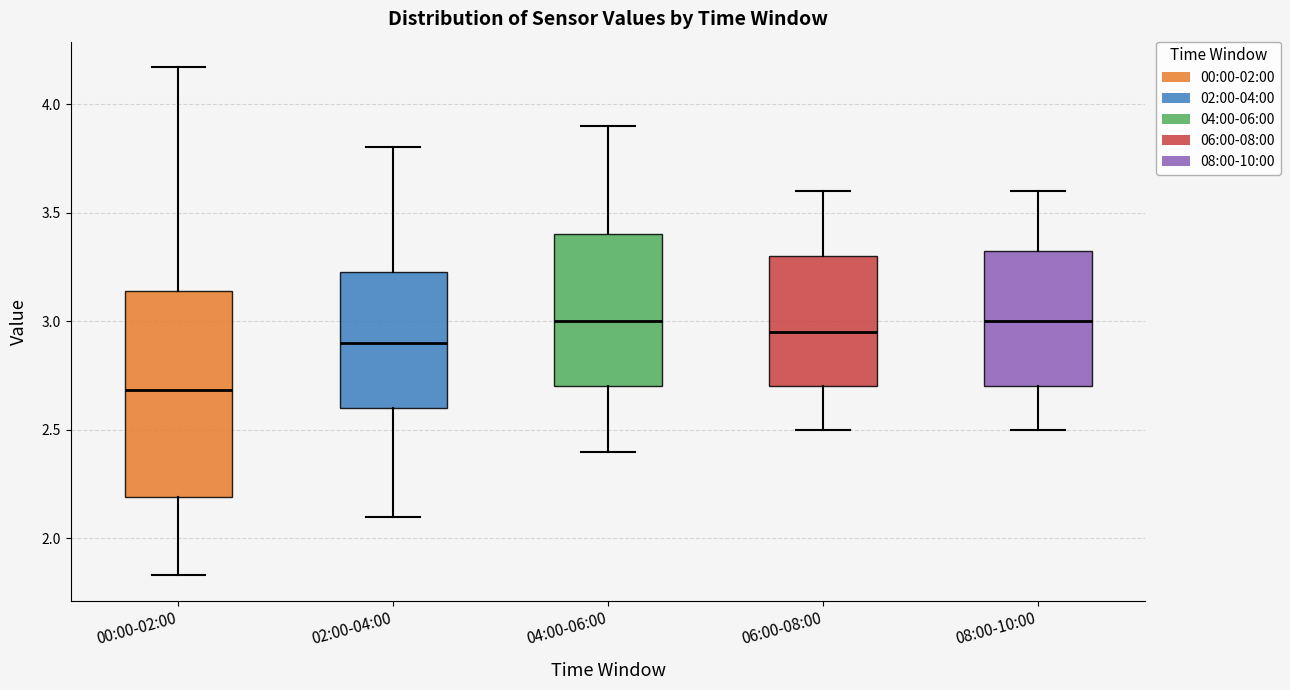

Reading left to right, read every box against the y-axis: the position of its median line, the range the box covers, and the ends of its whiskers. The values are not printed on the chart, so give them approximately, as read against the axis.

00:00-02:00: median 2.70, box 2.20 to 3.15, whiskers 1.85 to 4.15
02:00-04:00: median 2.90, box 2.60 to 3.25, whiskers 2.10 to 3.80
04:00-06:00: median 3.00, box 2.70 to 3.40, whiskers 2.40 to 3.90
06:00-08:00: median 2.95, box 2.70 to 3.30, whiskers 2.50 to 3.60
08:00-10:00: median 3.00, box 2.70 to 3.35, whiskers 2.50 to 3.60